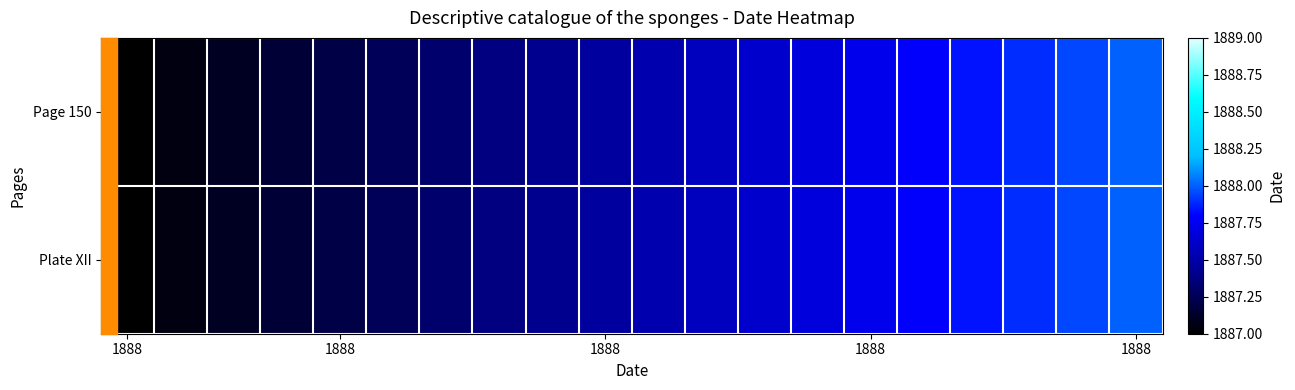

At which category does the chart reach its peak across all series?

1888